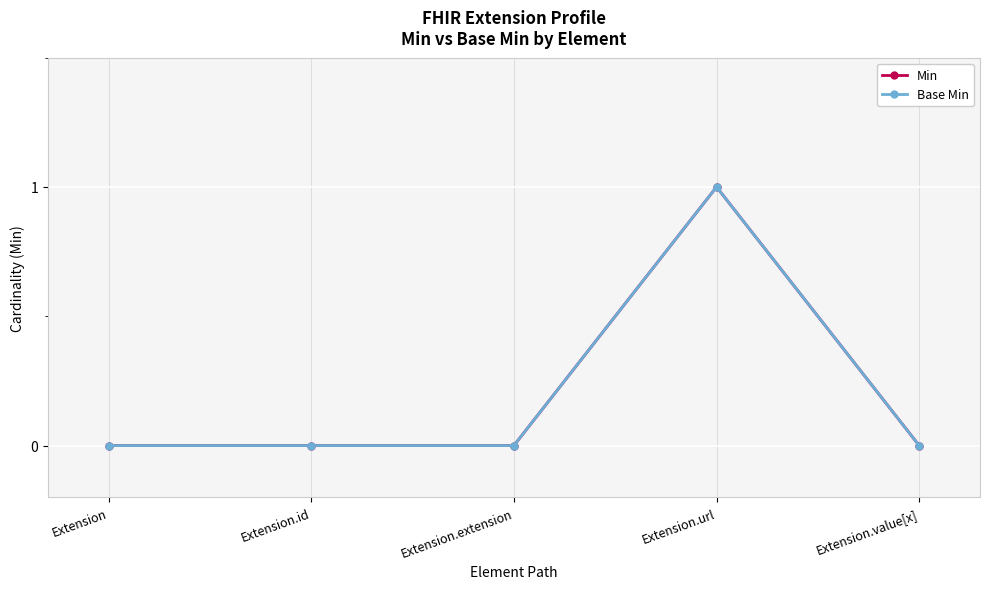

The value of Min at Extension.id is -1. True or false?

False